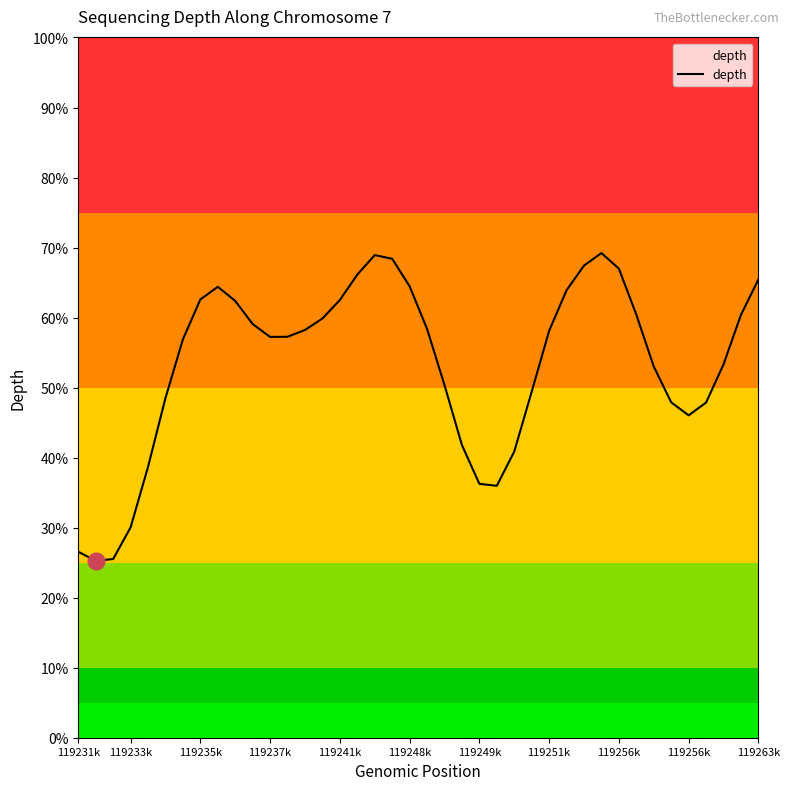

What is the difference between the maximum and second lowest values?

43.7